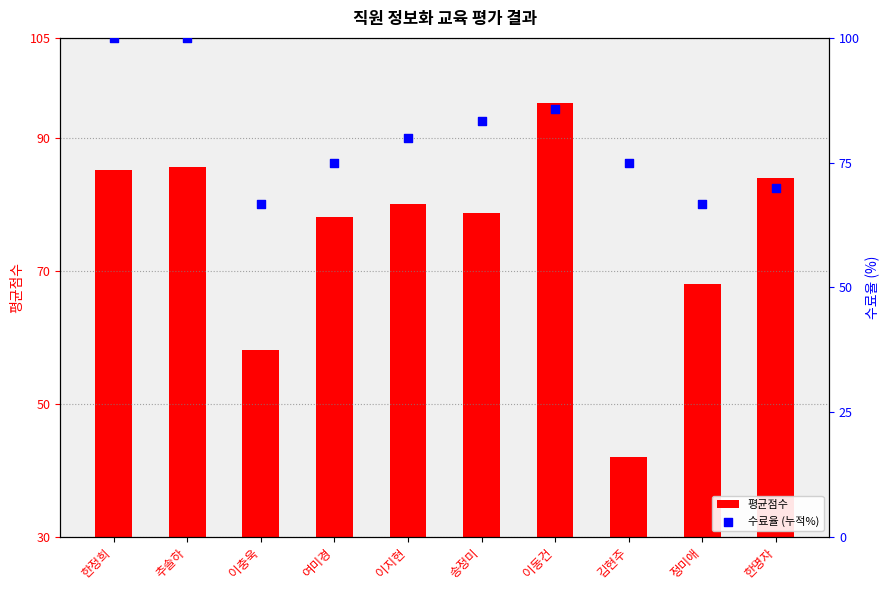

Which series has the largest Y range (max minus min)?

평균점수